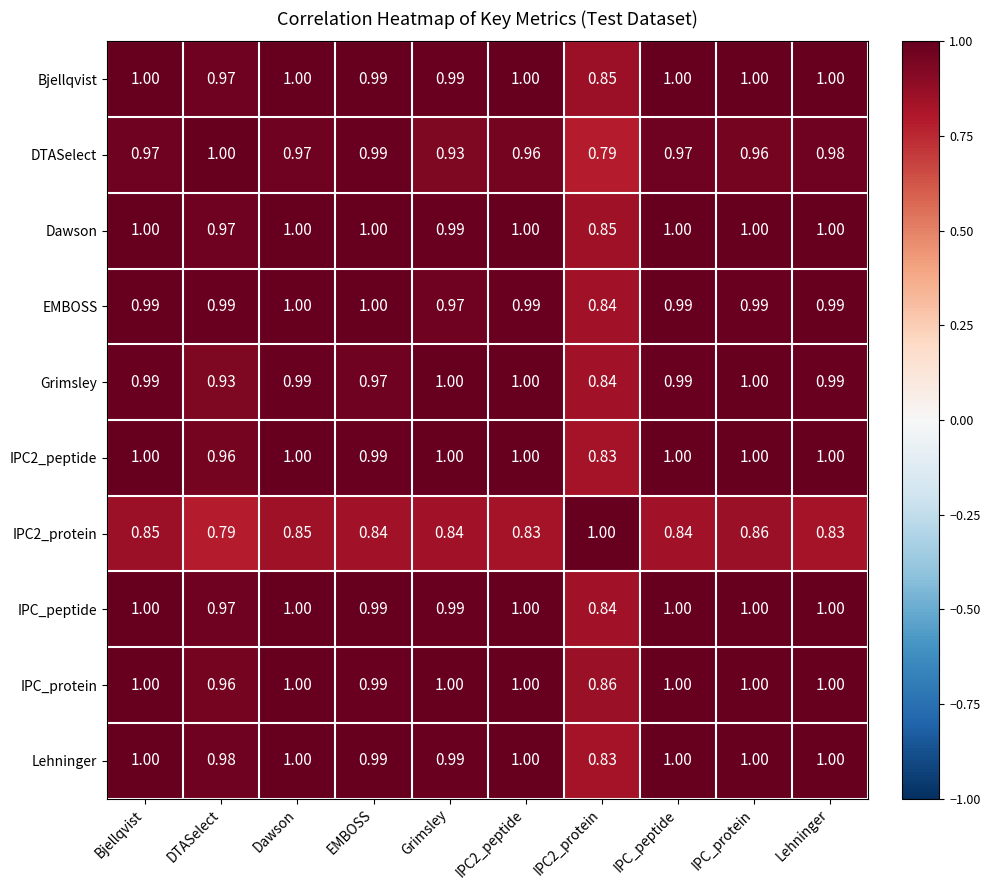

Which series changed the most between Bjellqvist and IPC2_protein?

DTASelect